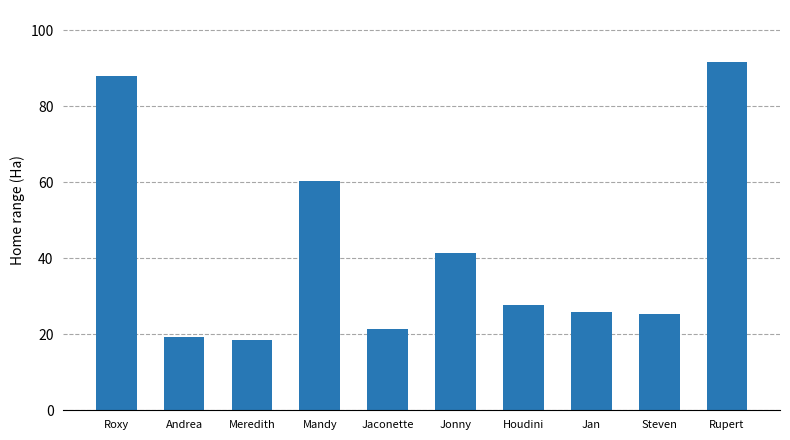

How many bars are there in total?

10